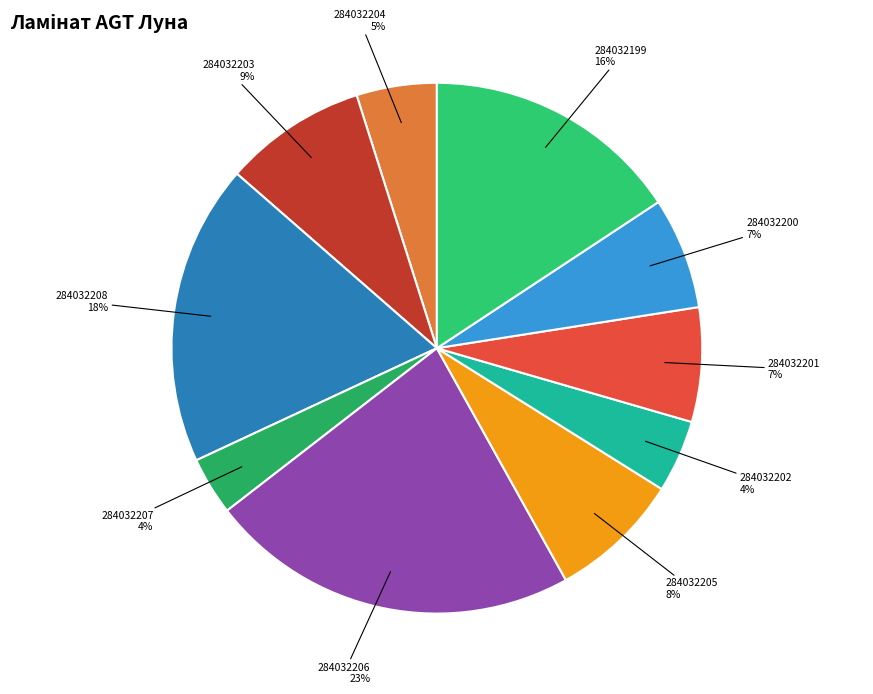

To the nearest percent, what is the difference between the largest and smallest slice percentages?

19%